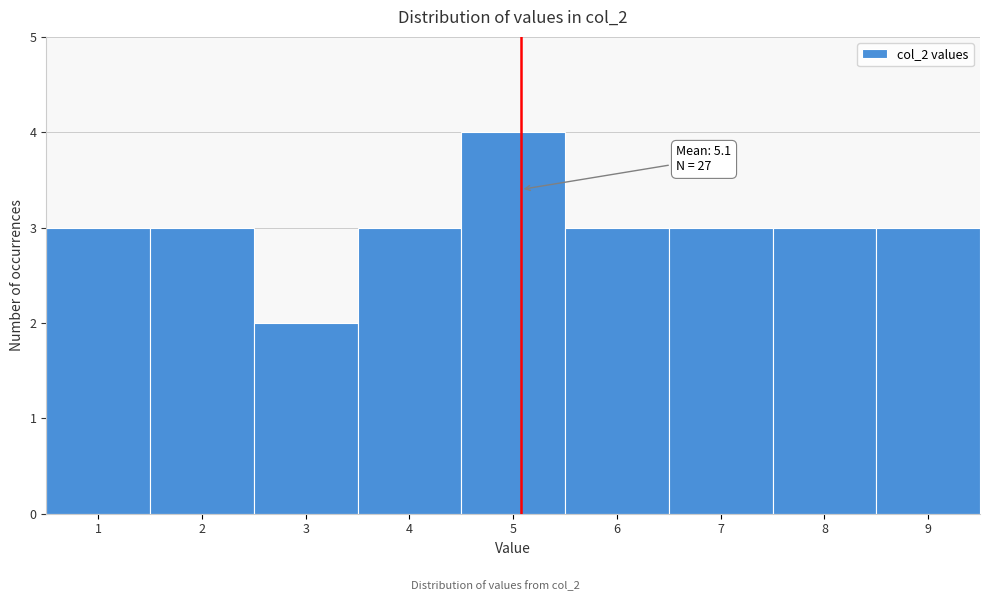

Which range on the x-axis has the tallest bar?

4.5 to 5.5